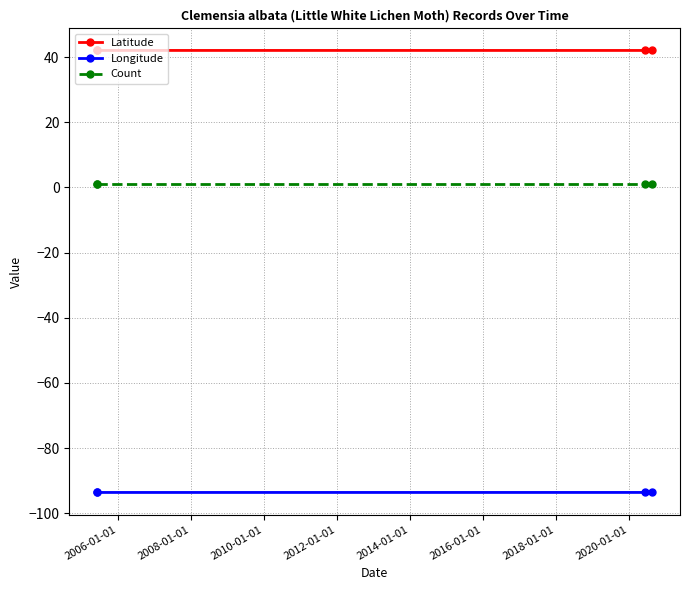

Which has a higher value, 2006-01-01 or 2008-01-01?

2006-01-01